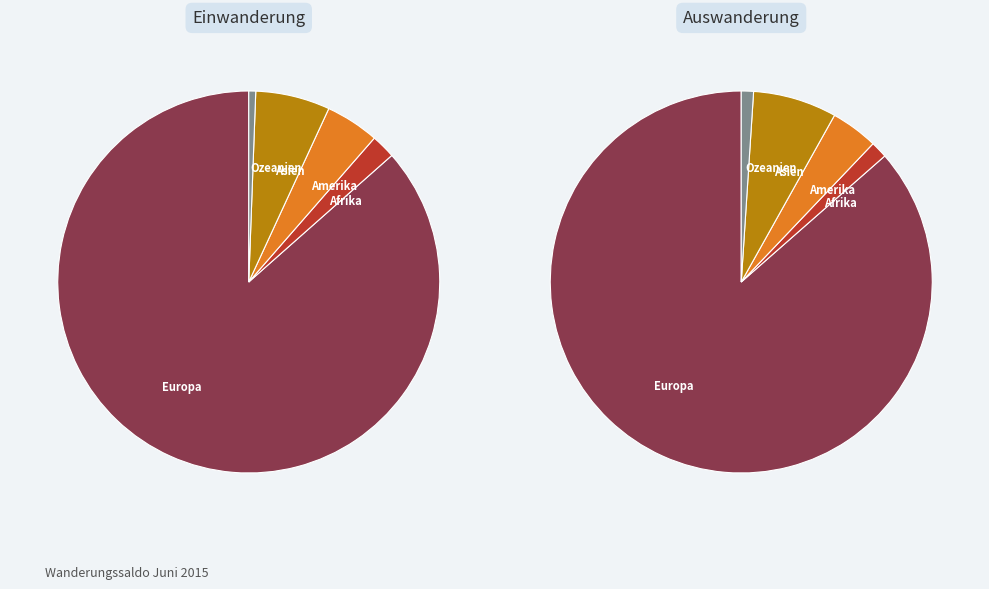

What portion of the pie excludes Ozeanien?

99.4%